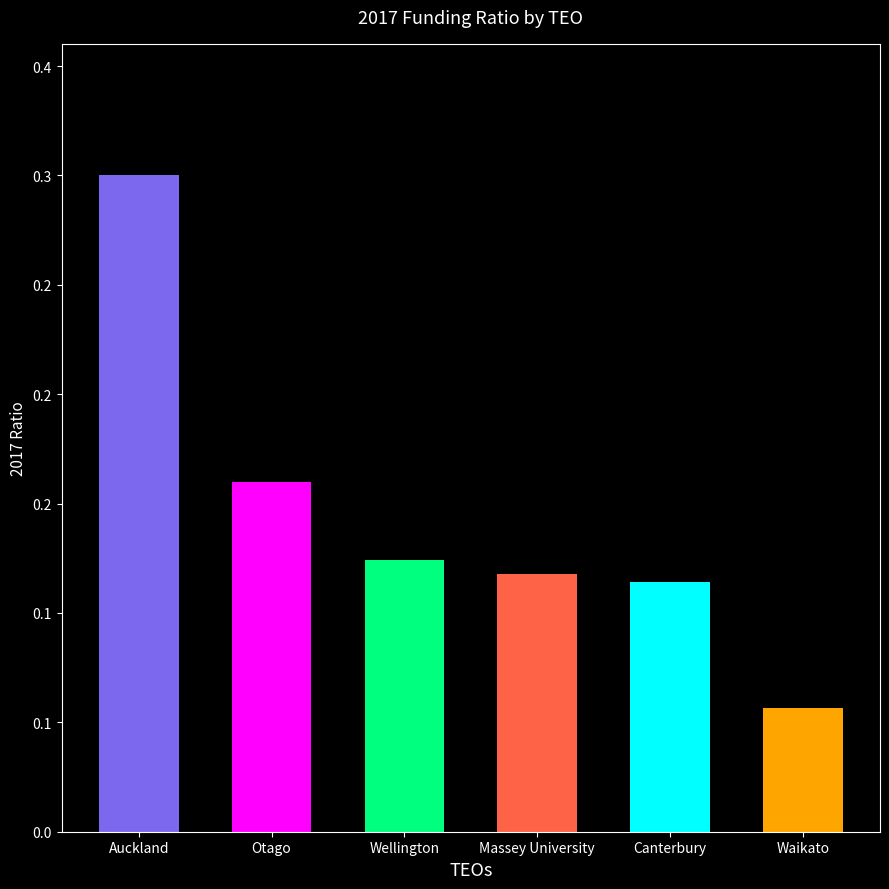

List the labels in order of value, largest first.

University of Auckland, University of Otago, Victoria University of Wellington, Massey University, University of Canterbury, University of Waikato